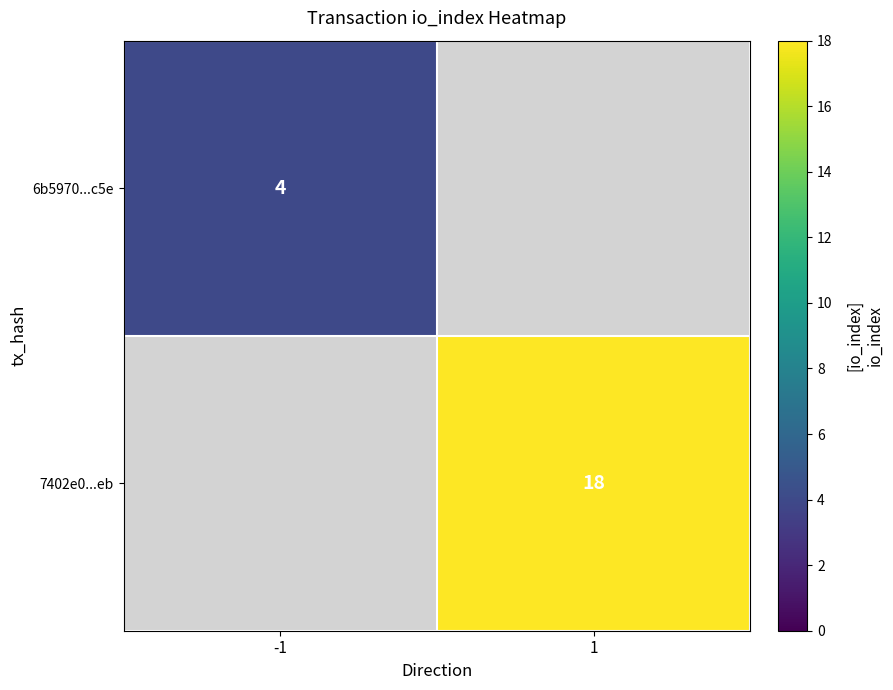

Is it true that 7402e0...eb equals 11 at 1?

False